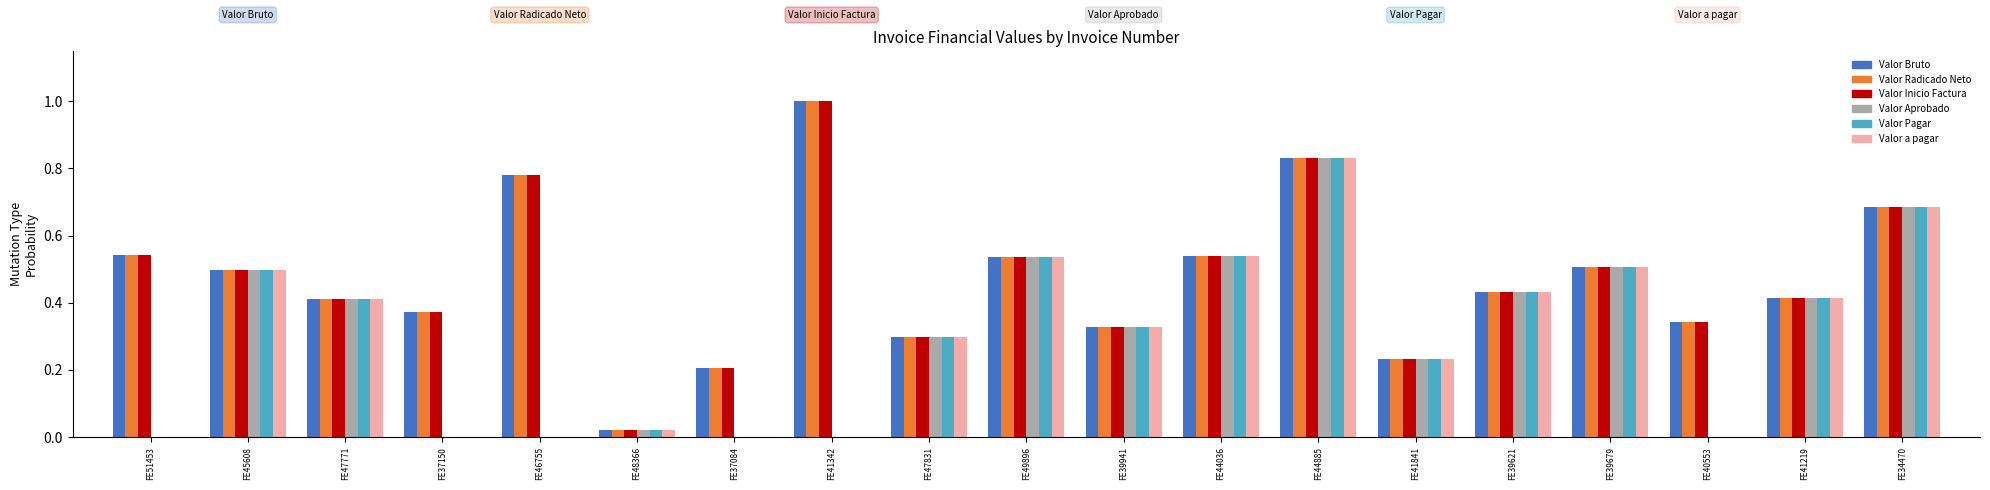

True or false: Valor Inicio Factura has a value of 0.7 at FE41219.

False